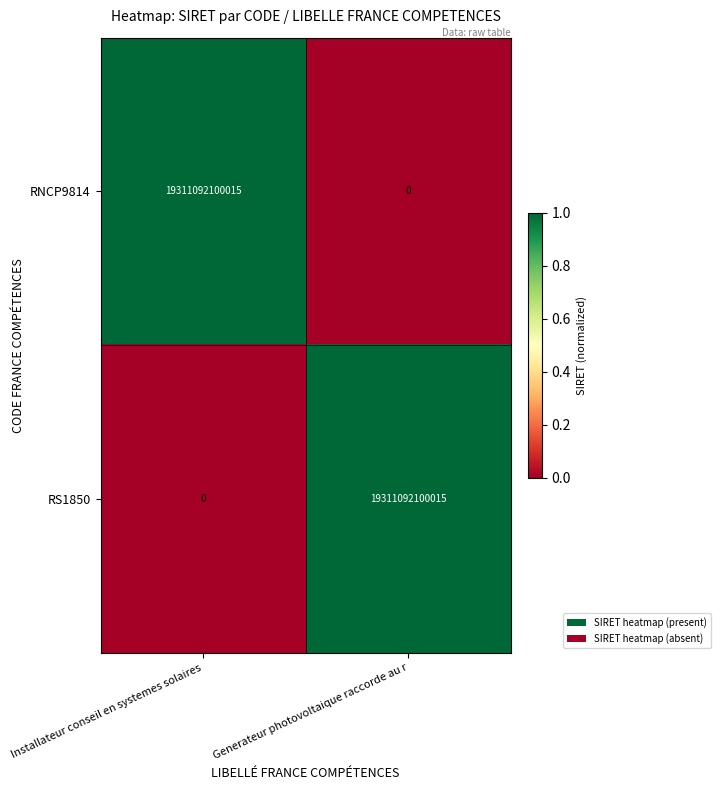

How many distinct data groups are displayed?

2